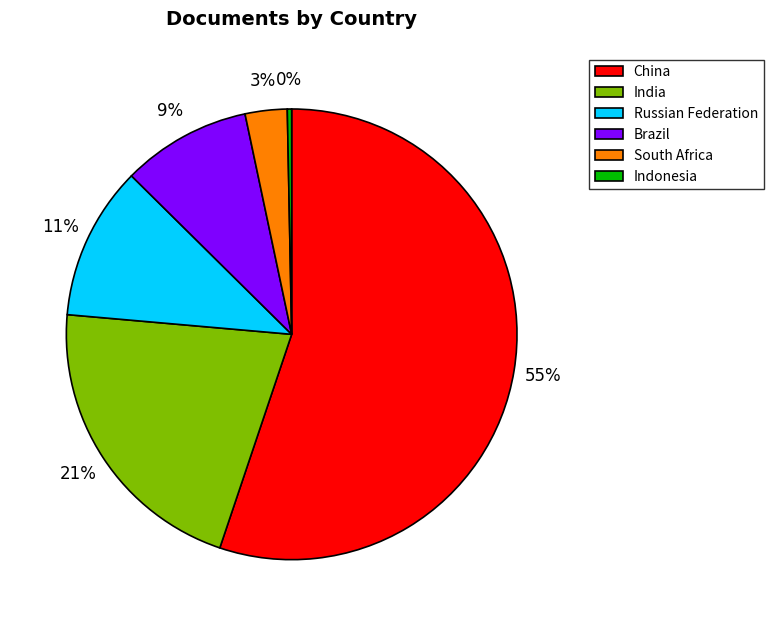

The India slice represents 13% of the pie. True or false?

False